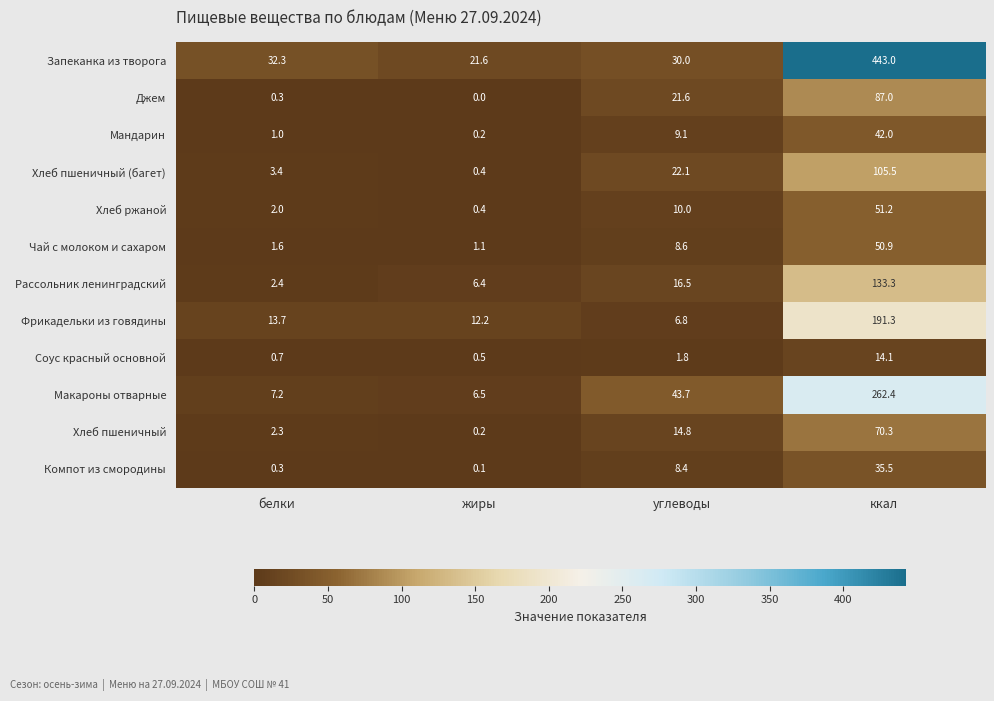

What is the sum of the Макароны отварные values at углеводы and белки?

50.9